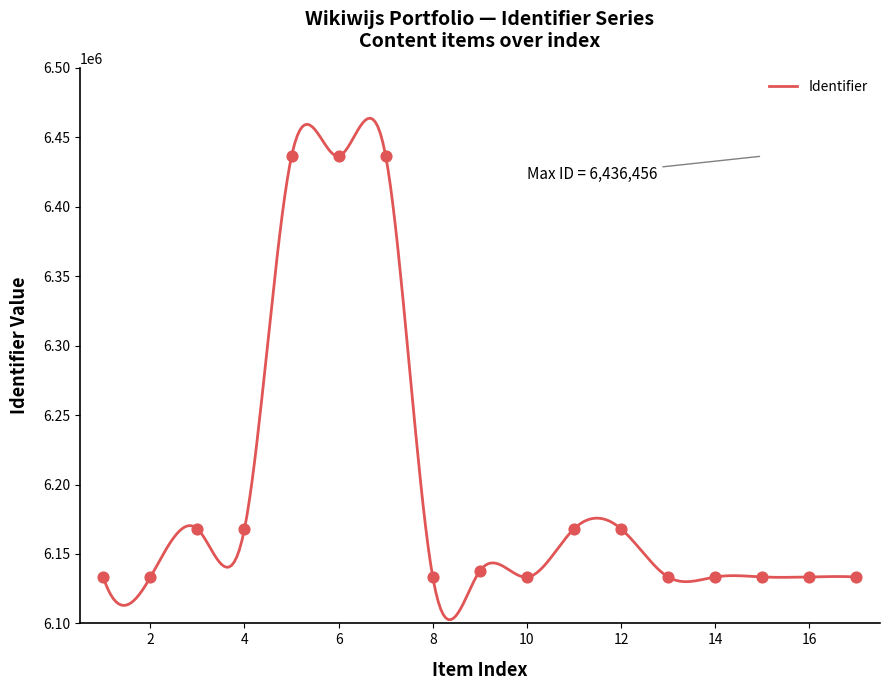

What is the highest value of the Identifier series?

6463742.2